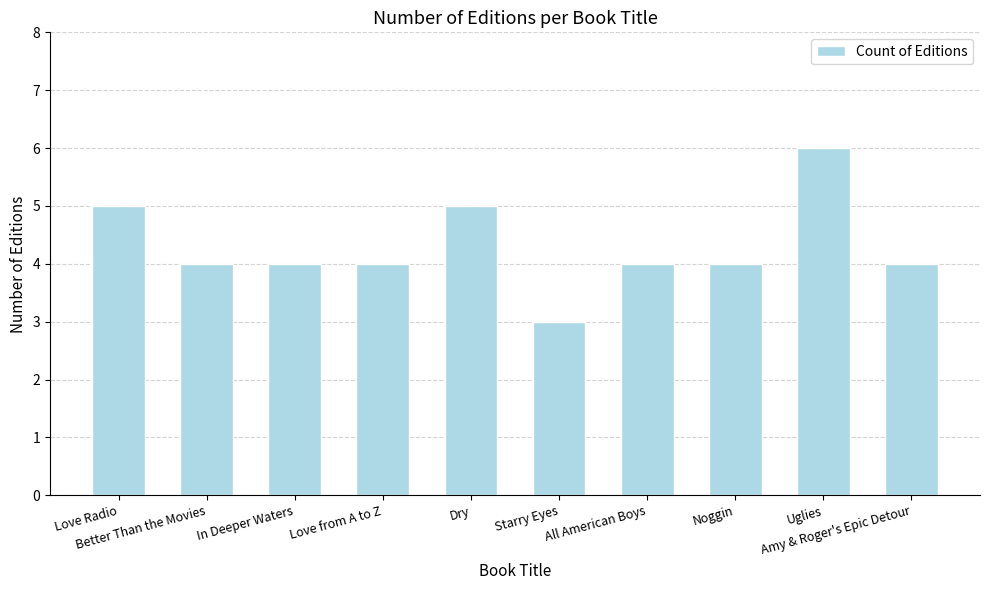

The value at All American Boys is 3. True or false?

False